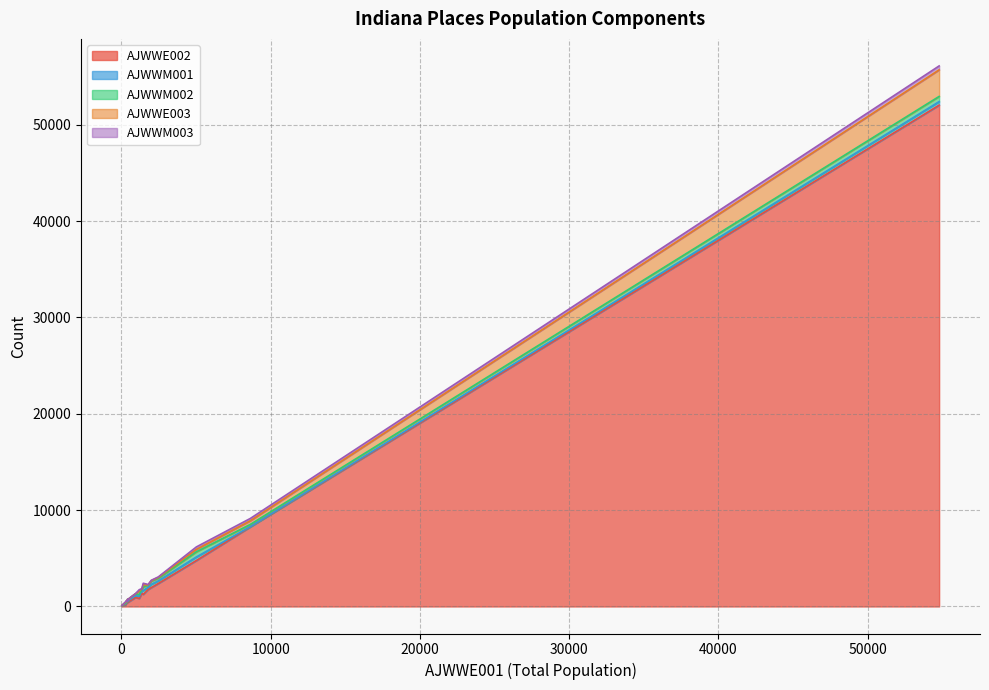

At which label does AJWWM002 reach its peak?

5025